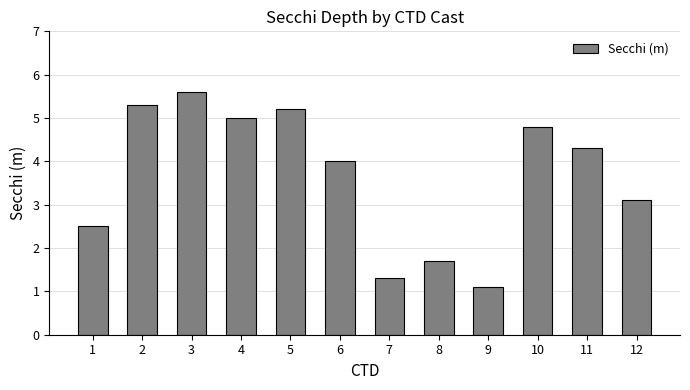

True or false: the data shows 1.7 at 3.

False